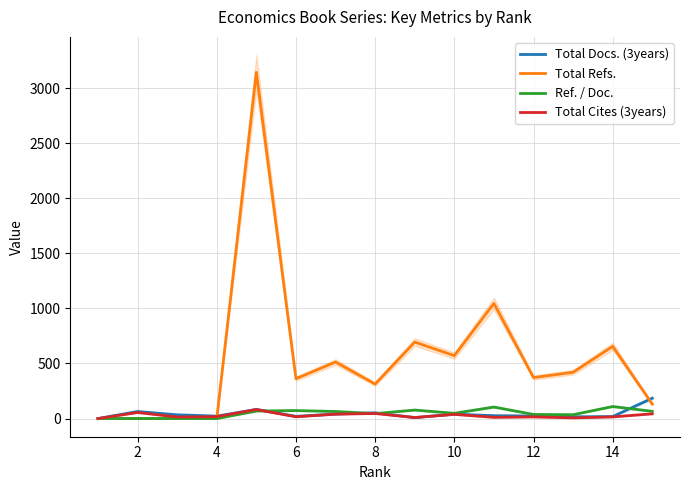

True or false: Total Docs. (3years) and Total Refs. intersect in this chart.

True